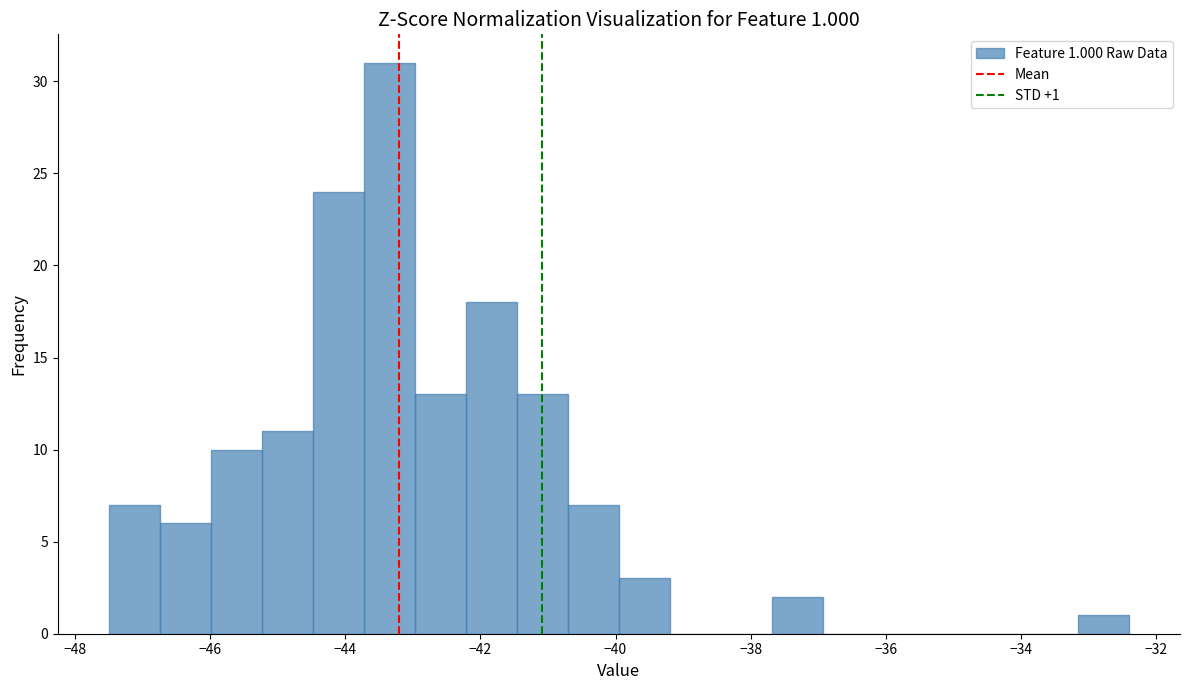

Read against the x-axis, roughly where is the centre of the tallest bar?

-43.4